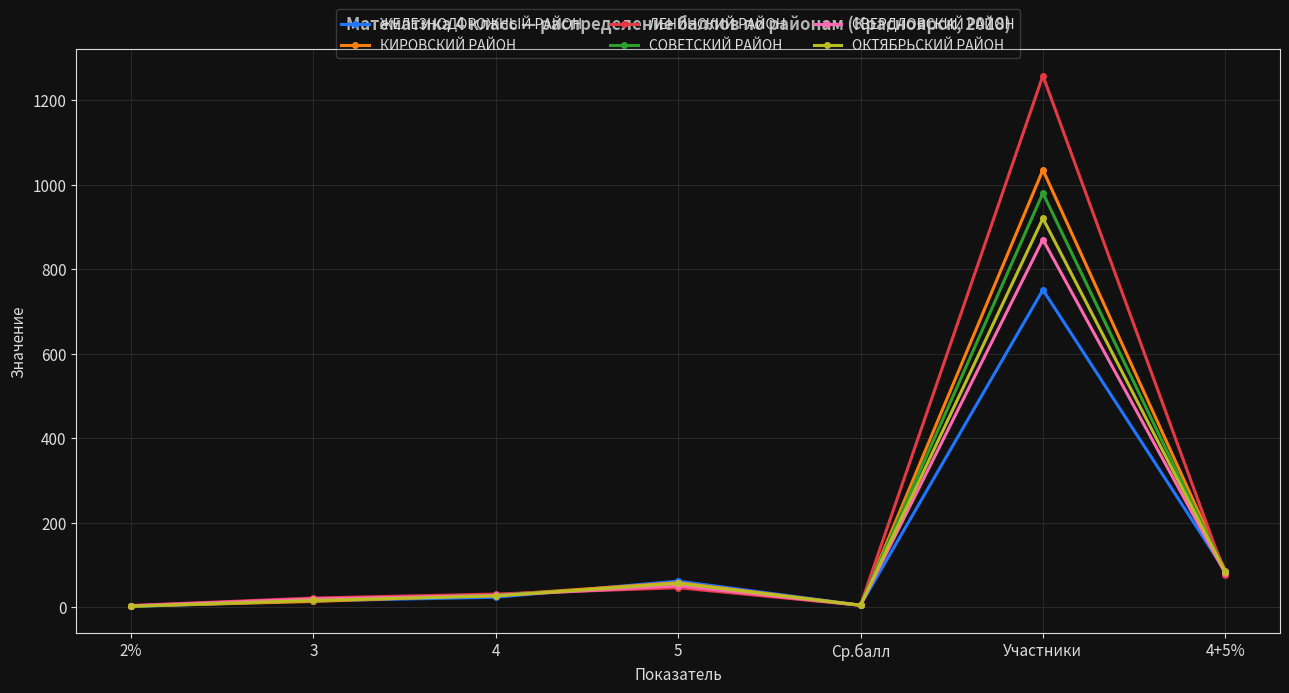

Which series has the widest spread of values?

ЛЕНИНСКИЙ РАЙОН